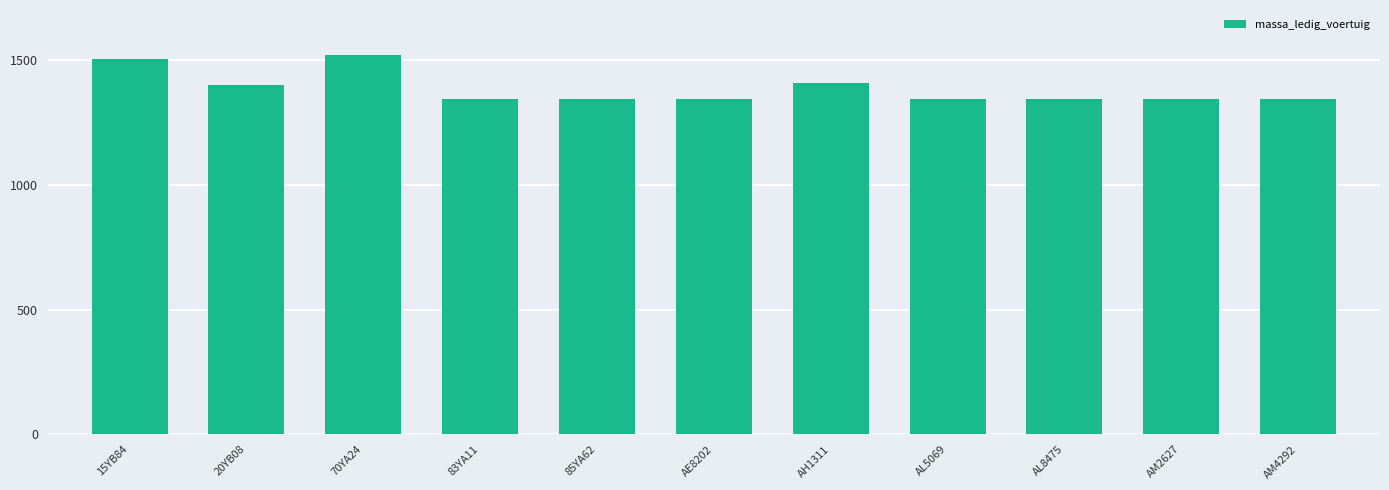

Which has a higher value, AH1311 or AL5069?

AH1311